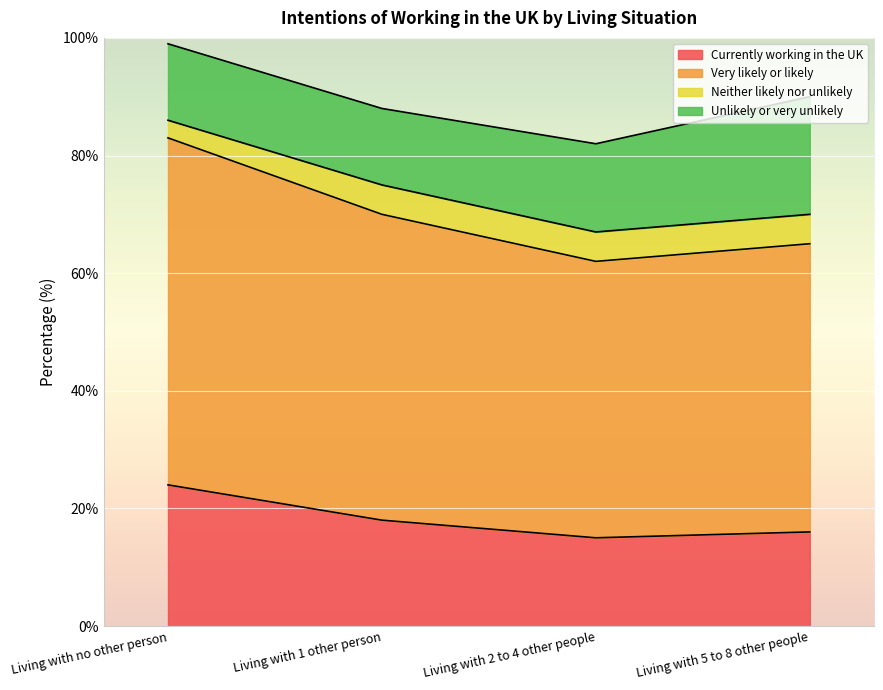

Where is Currently working in the UK nearest to the value 19?

Living with 1 other person